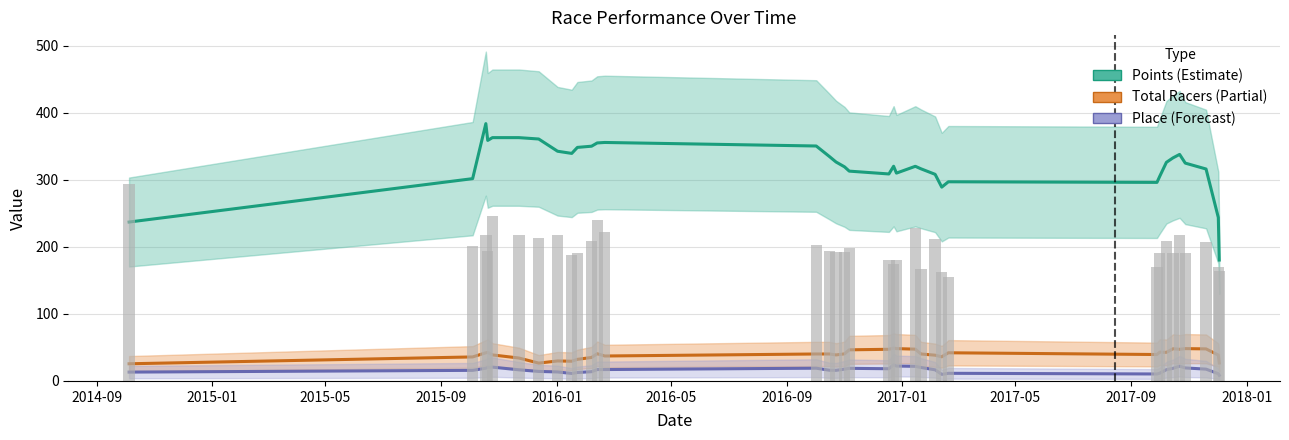

Which series has the widest spread of values?

Points (Estimate)